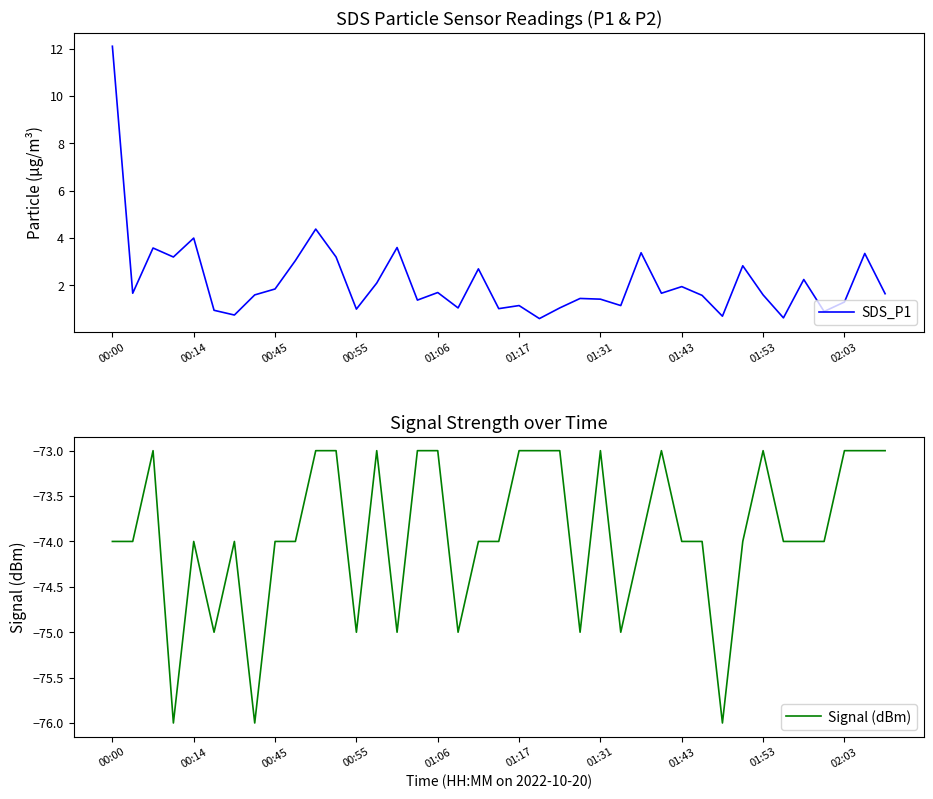

Is this an area chart (filled region under the line)?

No